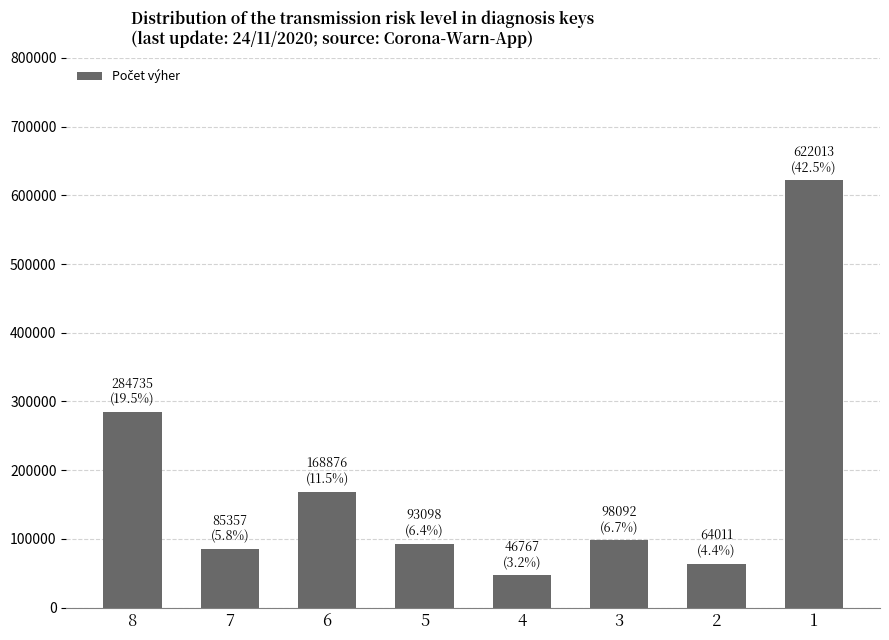

The chart shows a value of 98092 at 3. True or false?

True